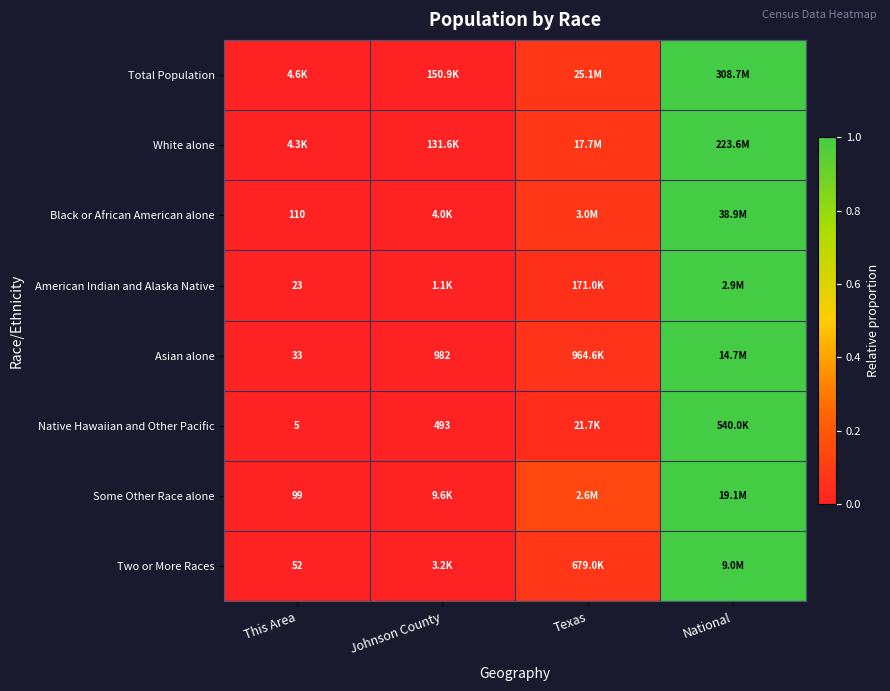

The value of White alone at National is 1.0. True or false?

True